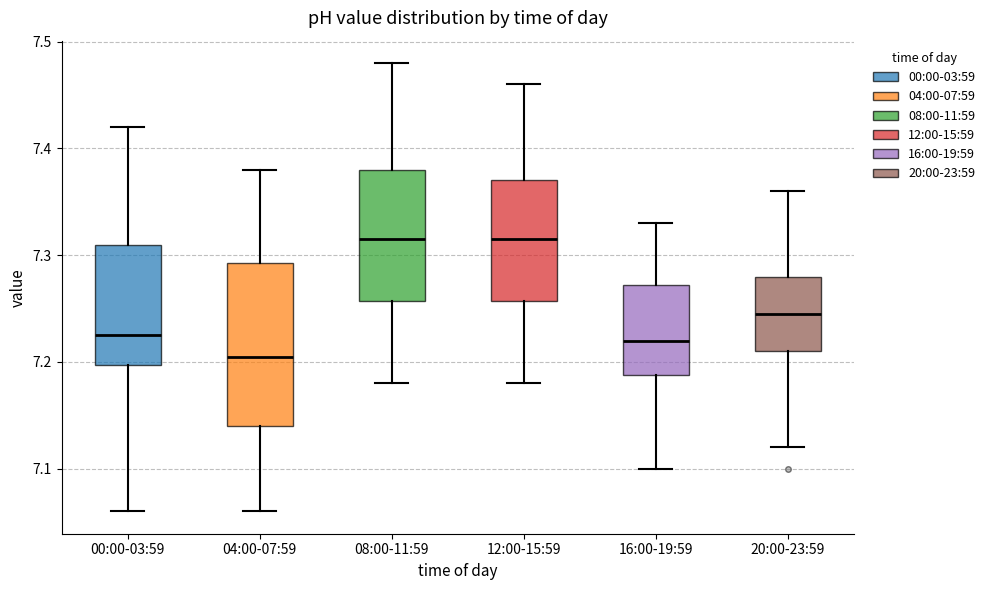

Which box is the tallest, from its lower edge to its upper edge?

04:00-07:59